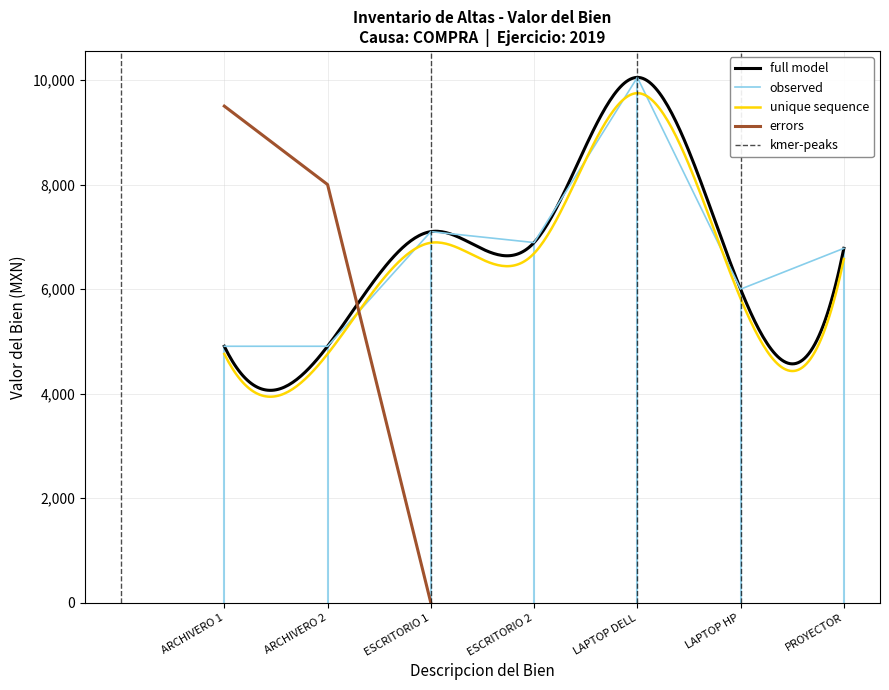

Where is observed nearest to the value 7477?

ESCRITORIO 1